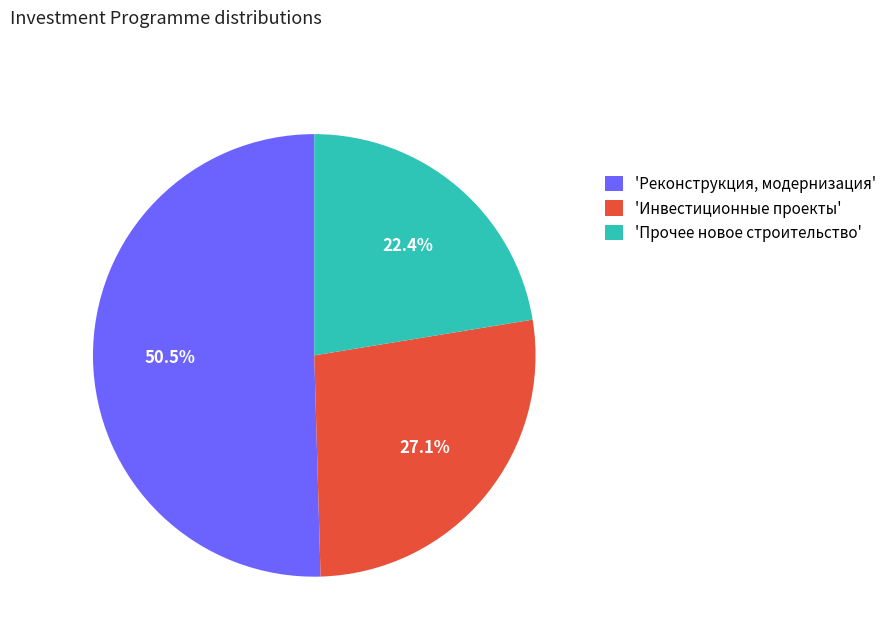

What is the largest slice in the pie chart?

'Реконструкция, модернизация'